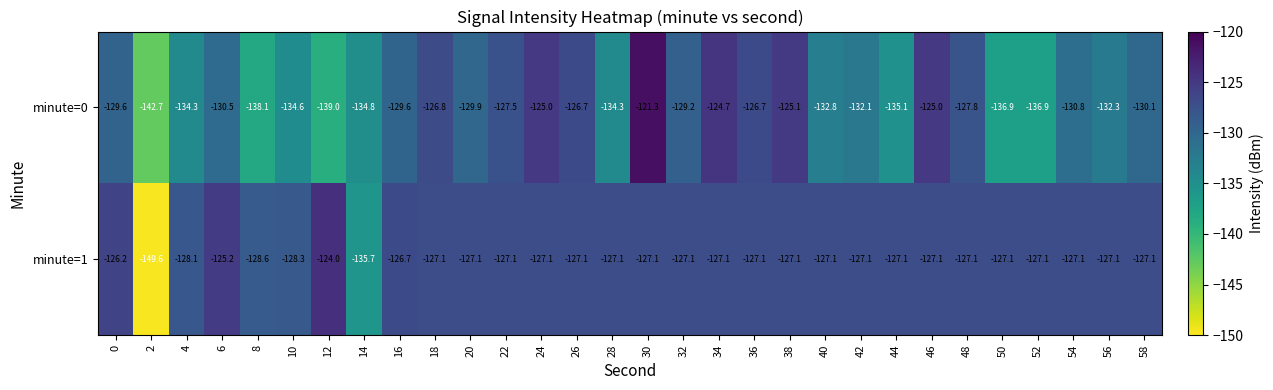

At how many categories does at least one series exceed -146?

30